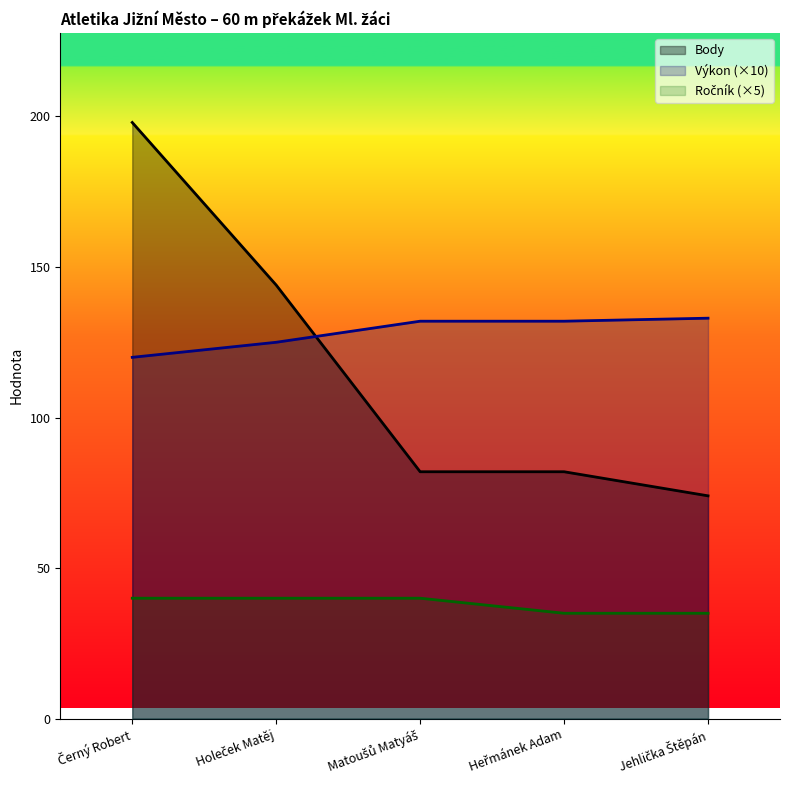

At which category does the chart reach its minimum across all series?

Heřmánek Adam